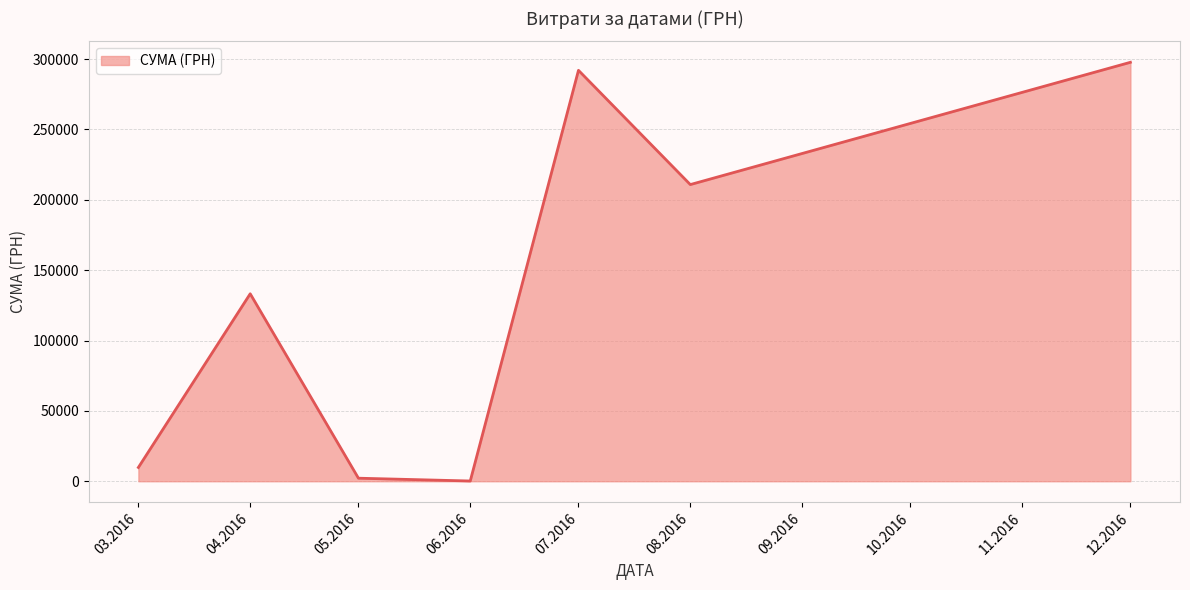

Reading right to left, transcribe all the data shown in this chart.

297743.9	210845.1	292040.7	180.0	2168.8	133240.0	9810.9